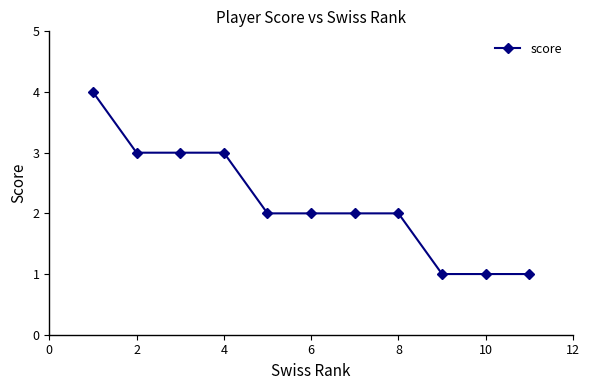

What is the value of the 8th point from the left?

2